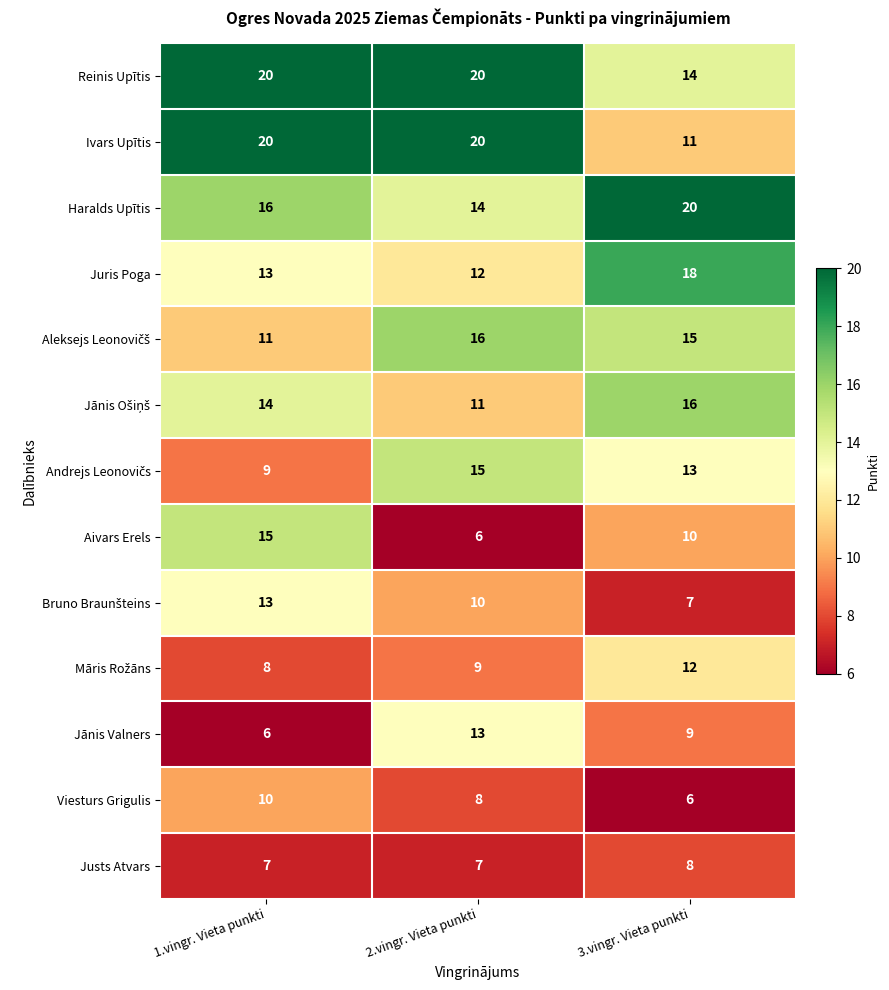

At which label does Juris Poga reach its minimum?

2.vingr. Vieta punkti